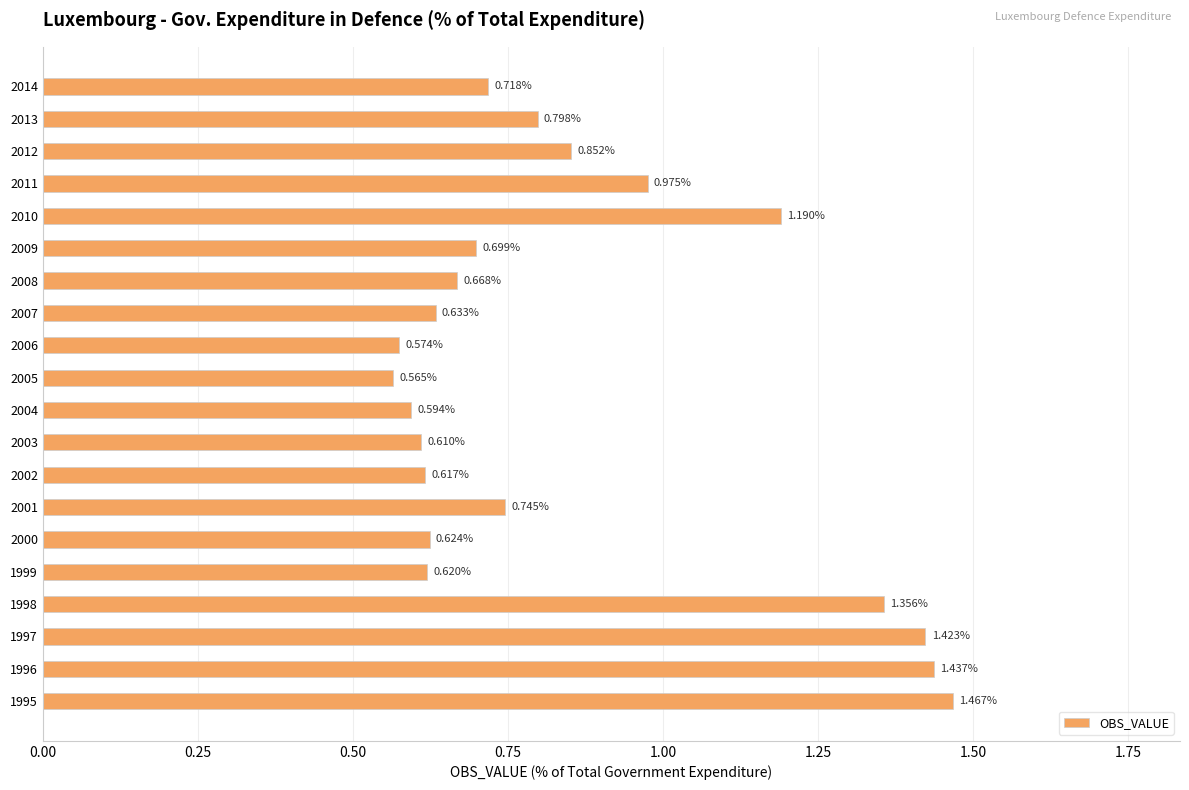

Between 2004 and 2001, which is larger?

2001